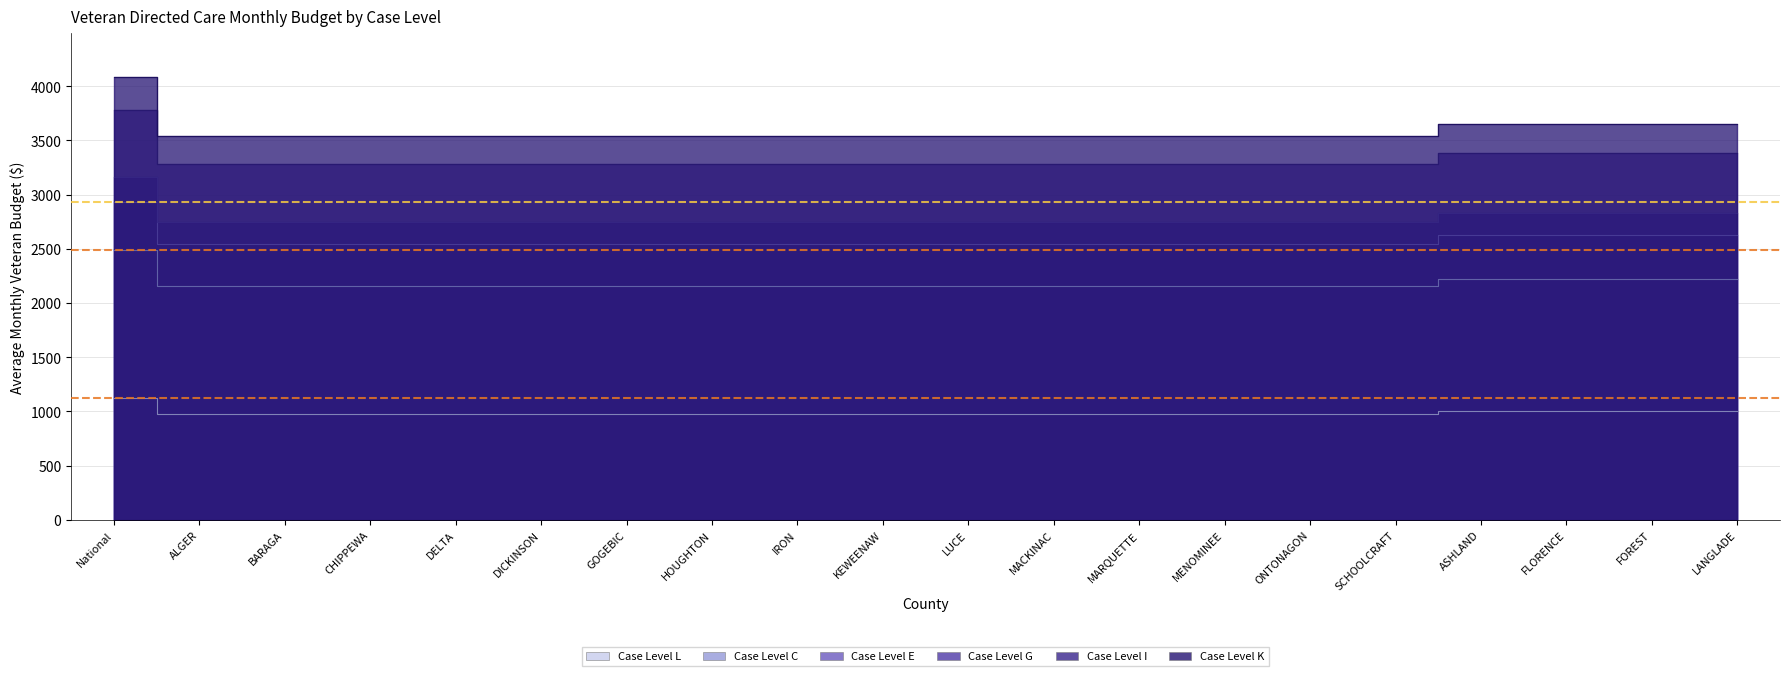

What are all the series names shown in the legend?

Case Level L, Case Level C, Case Level E, Case Level G, Case Level I, Case Level K